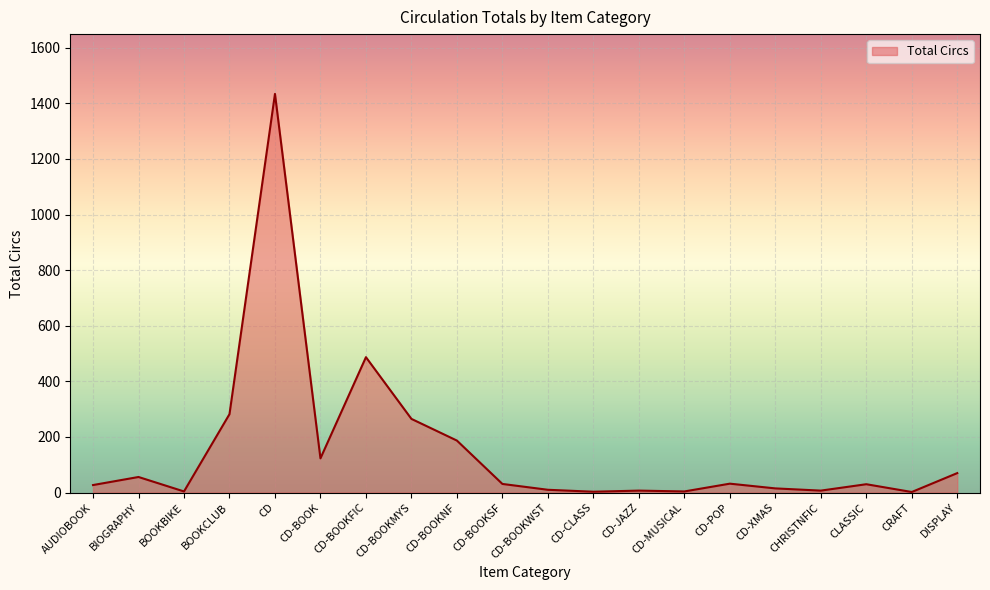

What is the difference between the maximum and minimum values?

1432